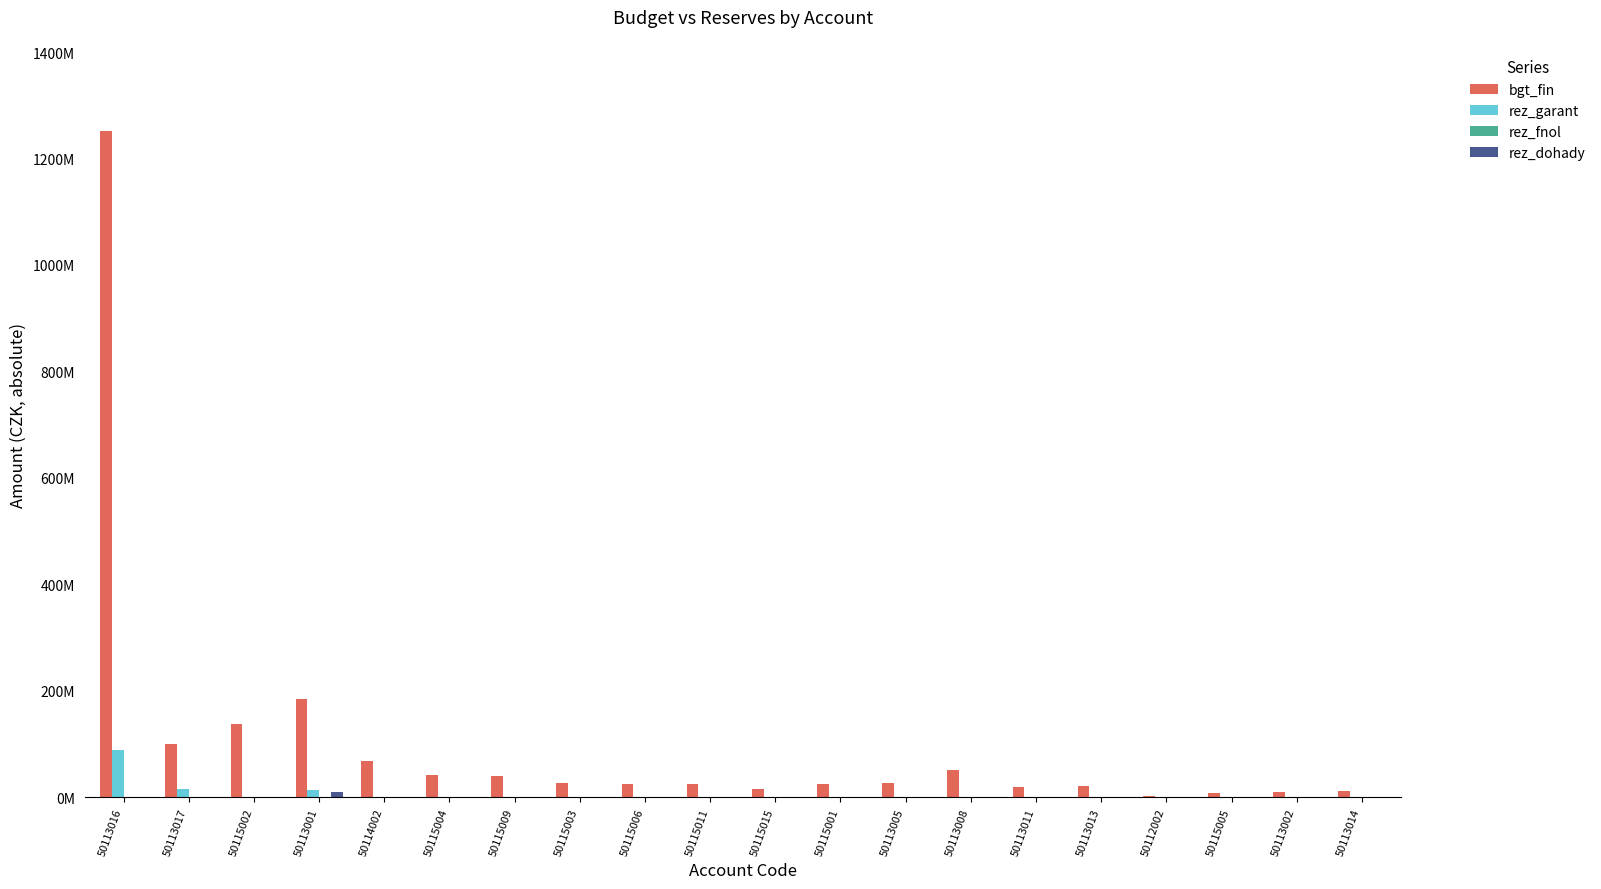

Reading right to left, list all the values displayed in this chart.

bgt_fin: 50113014=10522000.0	50113002=8950000.0	50115005=8000000.0	50112002=2500000.0	50113013=19969000.0	50113011=19475000.0	50113008=50793000.0	50113005=26020000.0	50115001=25126000.0	50115015=15000000.0	50115011=24954000.0	50115006=25000000.0	50115003=25850000.0	50115009=38667000.0	50115004=40631000.0	50114002=67665000.0	50113001=184677000.0	50115002=137500000.0	50113017=99014800.0	50113016=1251300000.0
rez_garant: 50113014=0.0	50113002=0.0	50115005=0.0	50112002=0.0	50113013=0.0	50113011=0.0	50113008=0.0	50113005=0.0	50115001=0.0	50115015=0.0	50115011=0.0	50115006=0.0	50115003=0.0	50115009=0.0	50115004=0.0	50114002=0.0	50113001=13361700.0	50115002=0.0	50113017=15000000.0	50113016=88700000.0
rez_fnol: 50113014=0.0	50113002=0.0	50115005=0.0	50112002=0.0	50113013=0.0	50113011=0.0	50113008=0.0	50113005=0.0	50115001=0.0	50115015=0.0	50115011=0.0	50115006=0.0	50115003=0.0	50115009=0.0	50115004=0.0	50114002=0.0	50113001=0.0	50115002=0.0	50113017=0.0	50113016=0.0
rez_dohady: 50113014=0.0	50113002=0.0	50115005=0.0	50112002=0.0	50113013=0.0	50113011=0.0	50113008=0.0	50113005=0.0	50115001=0.0	50115015=0.0	50115011=0.0	50115006=0.0	50115003=0.0	50115009=0.0	50115004=0.0	50114002=0.0	50113001=10000000.0	50115002=0.0	50113017=0.0	50113016=0.0